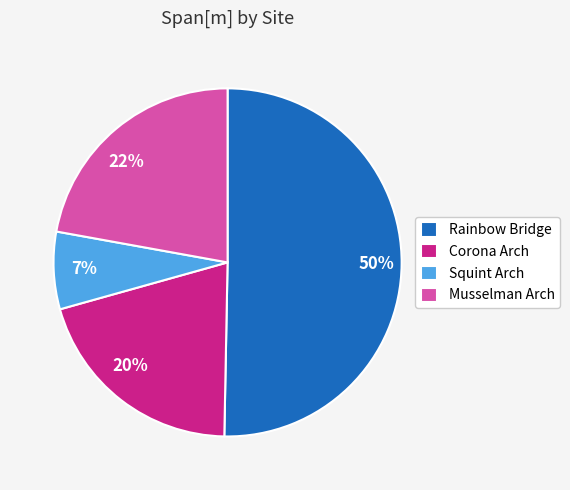

Is there any slice that represents more than half of the pie?

Yes